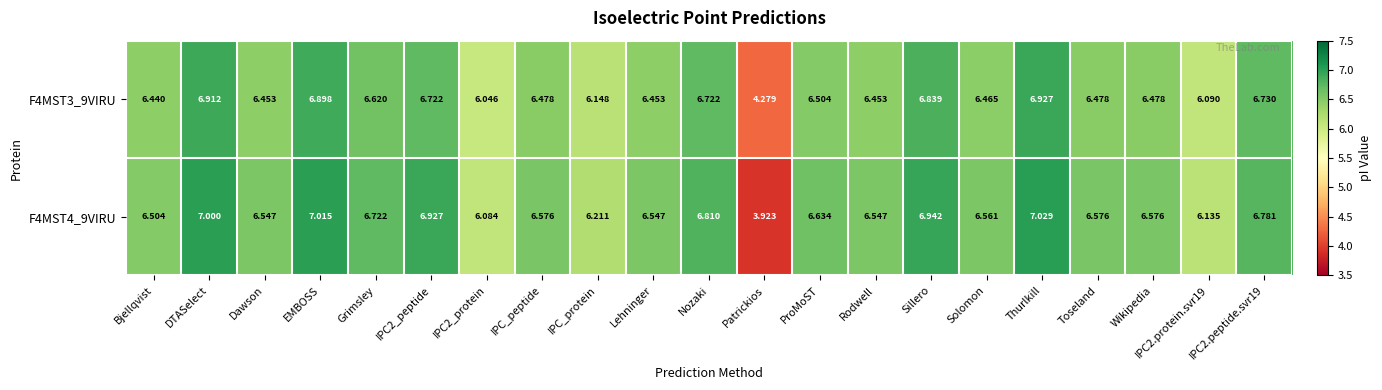

Which category has the highest value in the F4MST4_9VIRU series?

Thurlkill